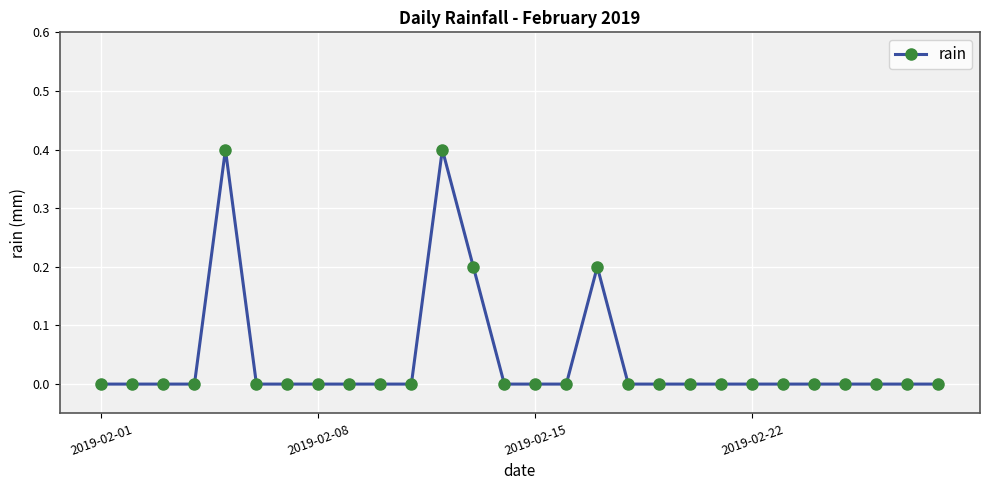

What is the maximum value shown in the chart?

0.4